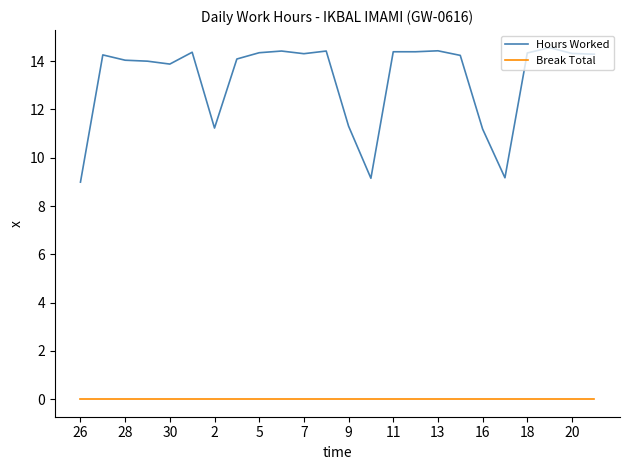

True or false: Hours Worked and Break Total cross at least once.

False